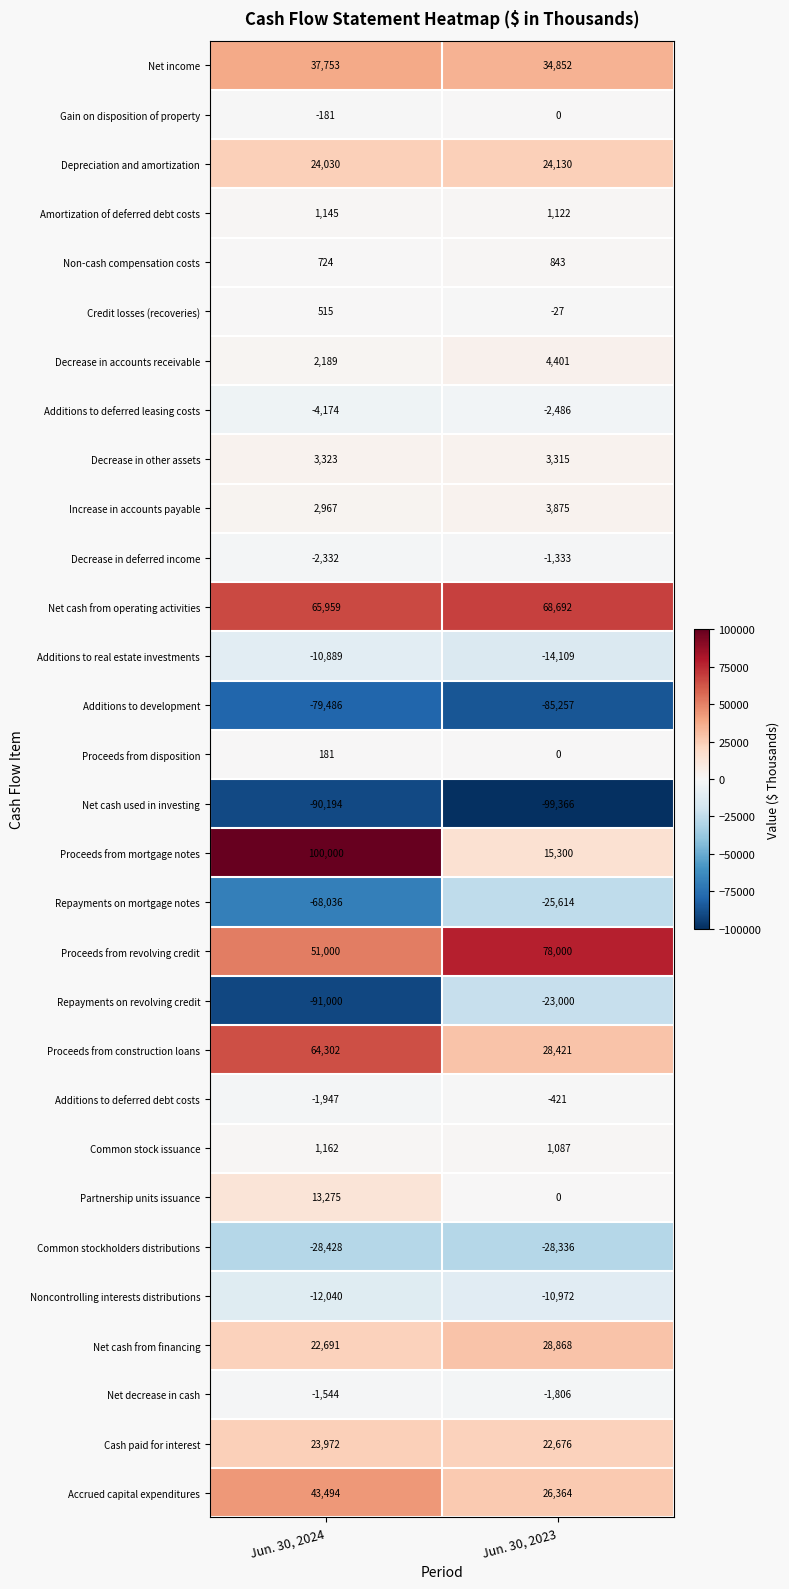

What is the difference between the highest and lowest values at Jun. 30, 2024?

191000